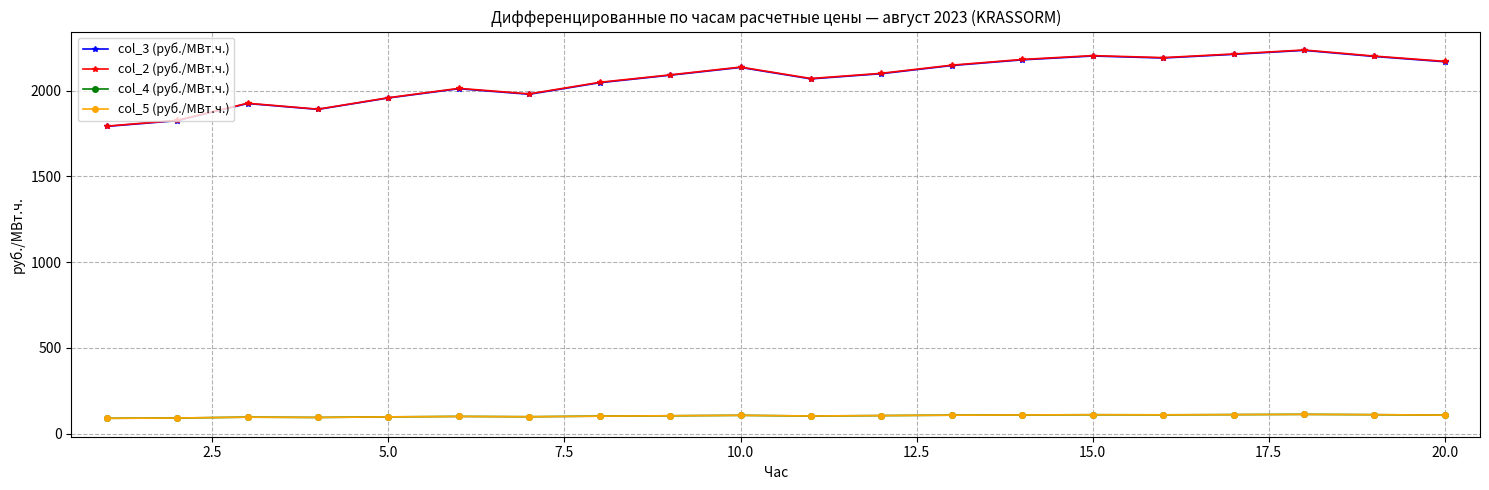

How many values in the col_5 (руб./МВт.ч.) series exceed 105?

10